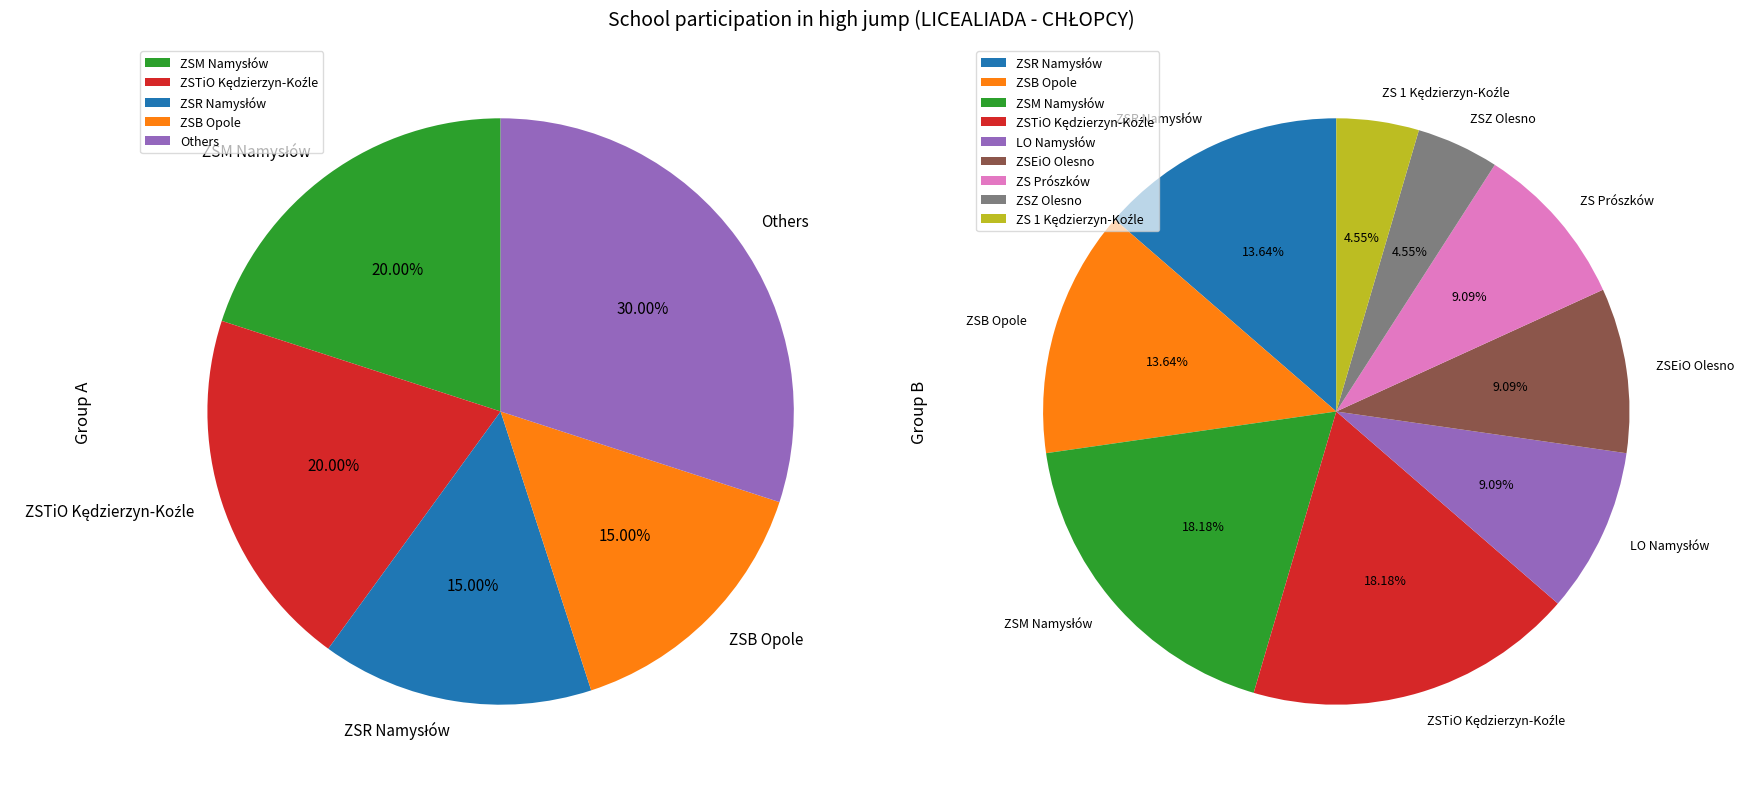

Does ZSM Namysłów account for over 50% of the chart?

No